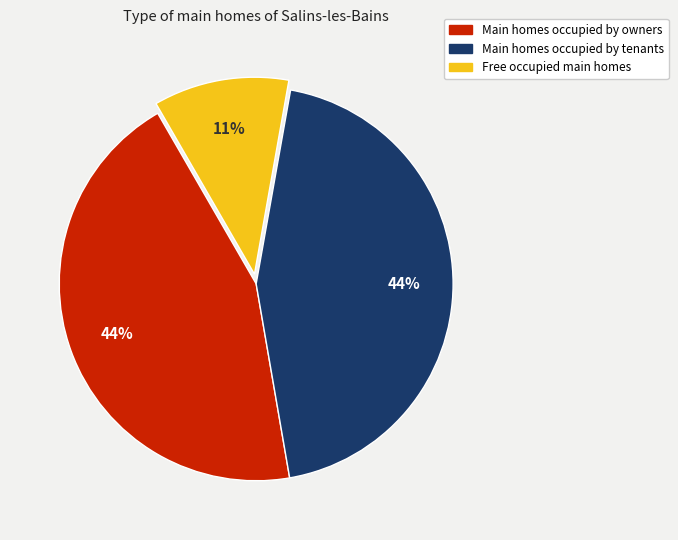

Is there any slice that represents more than half of the pie?

No